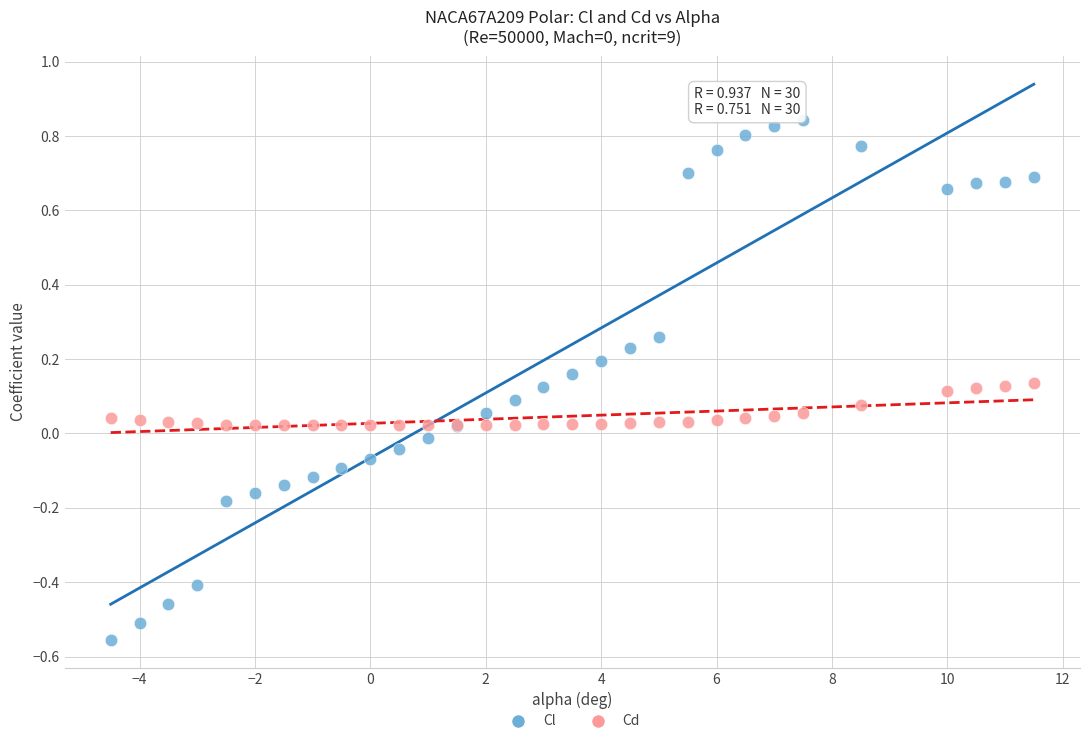

Which series contains the highest Y value?

Cl